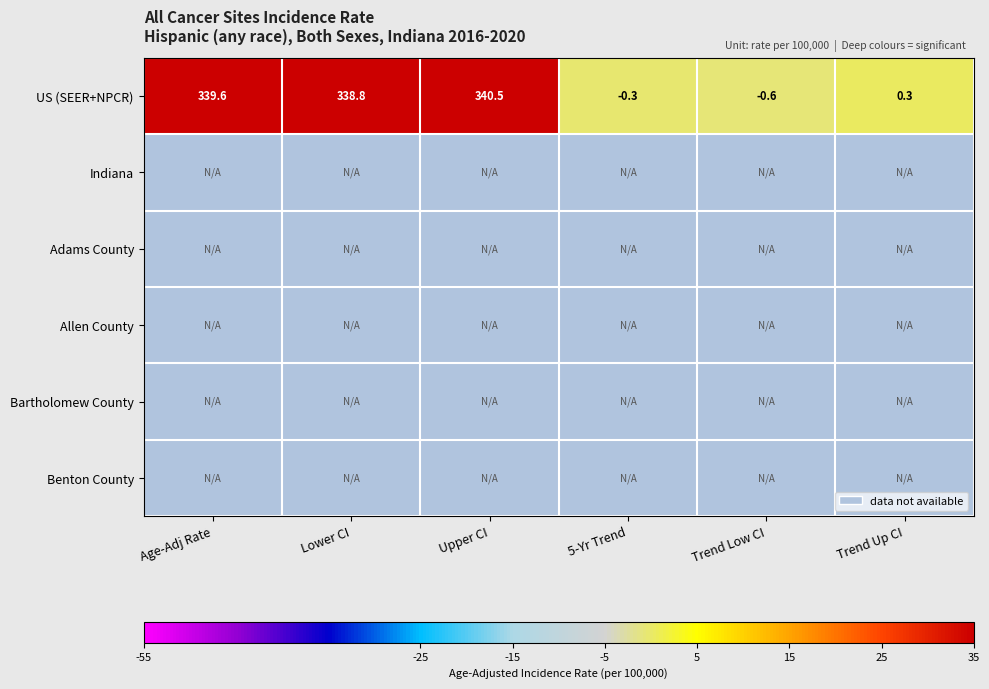

The US (SEER+NPCR) series shows 448.5 at Age-Adj Rate. True or false?

False